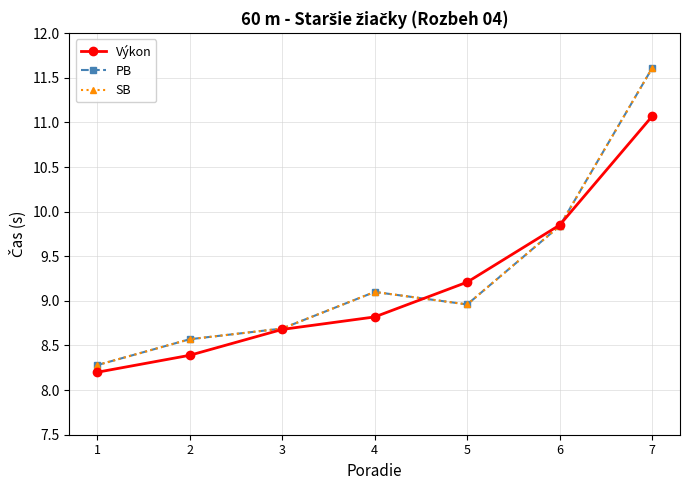

Reading left to right, what are all the values shown in this chart?

Výkon: 1=8.2	2=8.4	3=8.7	4=8.8	5=9.2	6=9.8	7=11.1
PB: 1=8.3	2=8.6	3=8.7	4=9.1	5=9.0	6=9.8	7=11.6
SB: 1=8.3	2=8.6	3=8.7	4=9.1	5=9.0	6=9.8	7=11.6